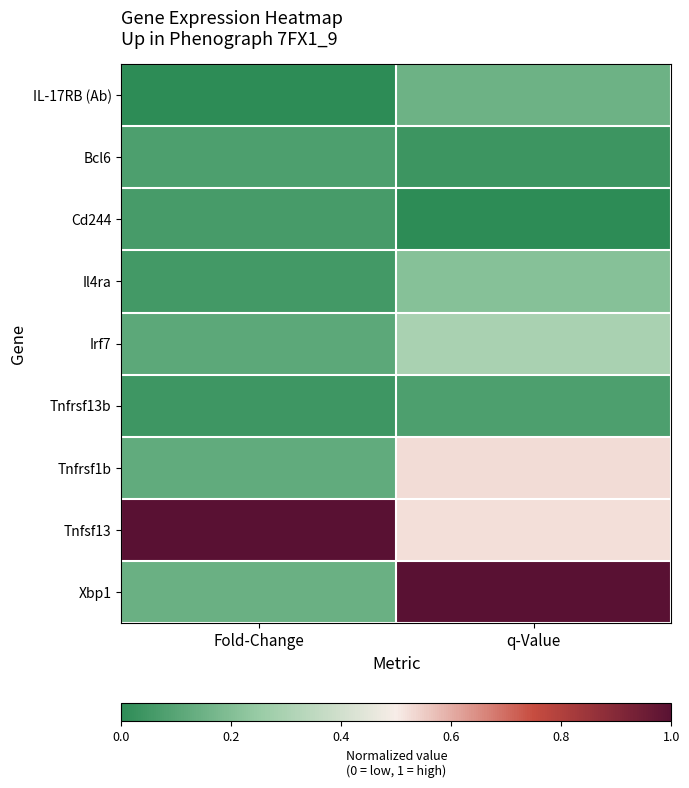

Which has a higher value, q-Value or Fold-Change?

q-Value